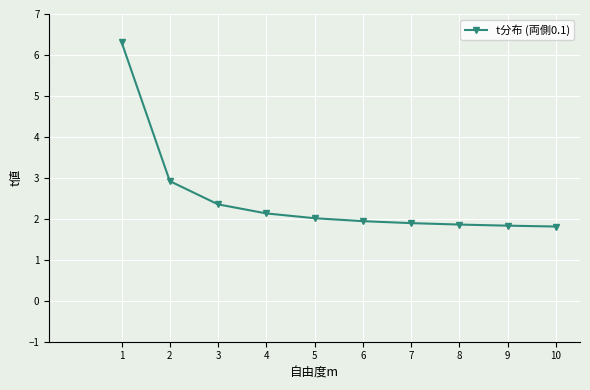

What is the greatest value displayed?

6.3